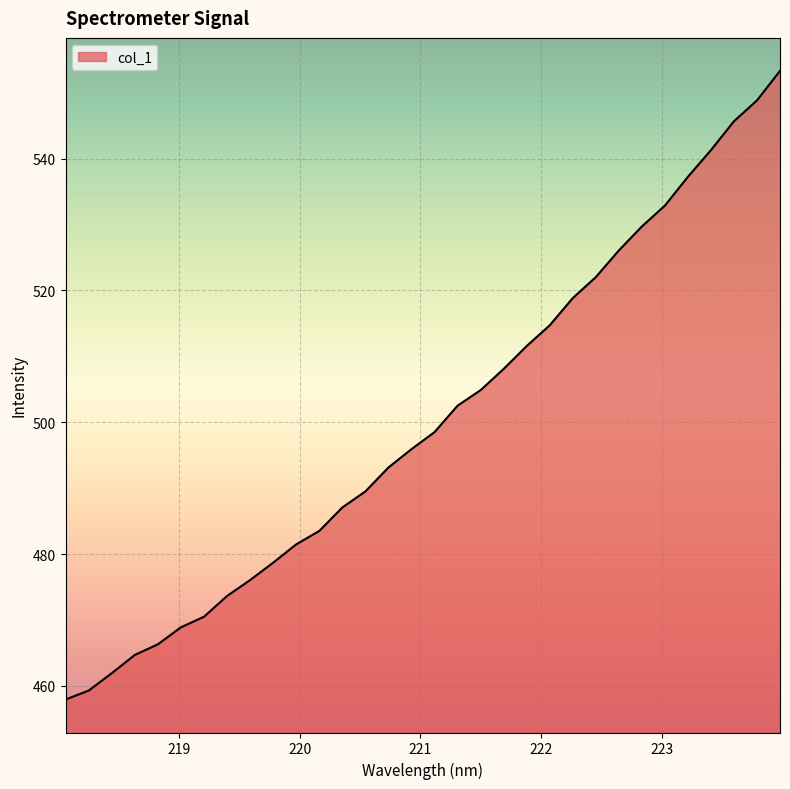

What is the minimum value shown in the chart?

457.9